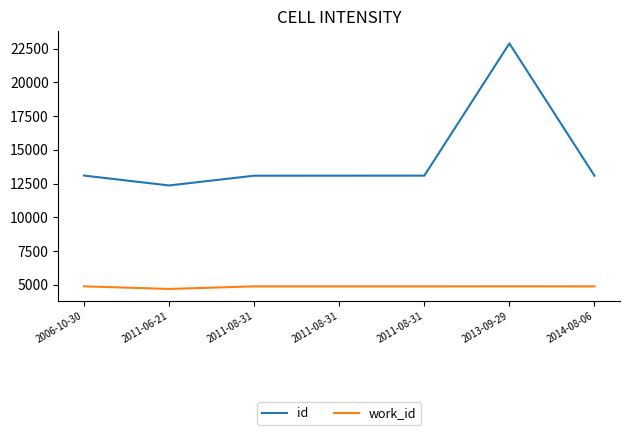

Reading right to left, extract all data points from this chart.

id: 13079	22887	13086	13084	13082	12359	13092
work_id: 4878	4879	4878	4878	4878	4685	4879